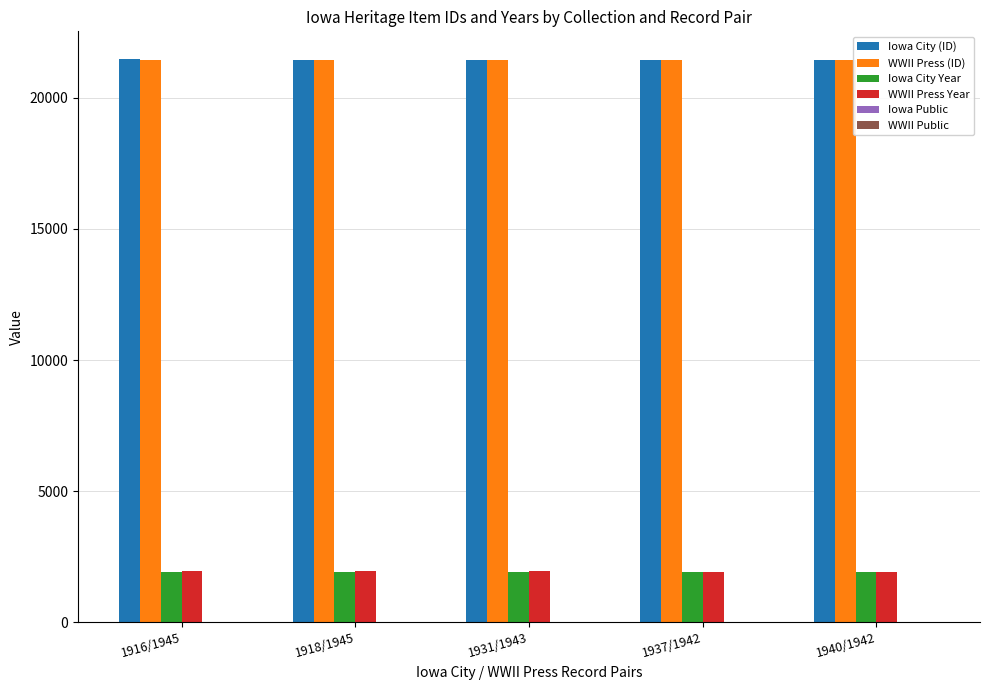

What is the greatest value displayed?

21451